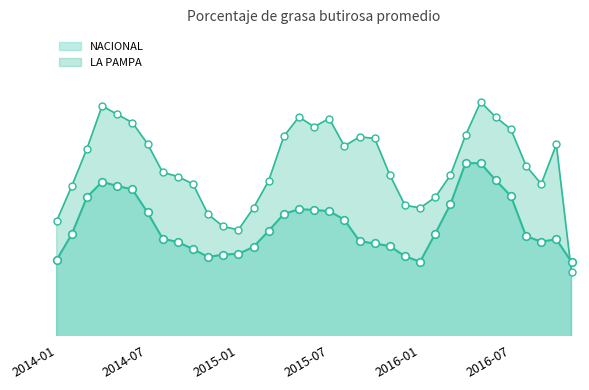

At which category is the sum across all series the highest?

2016-05